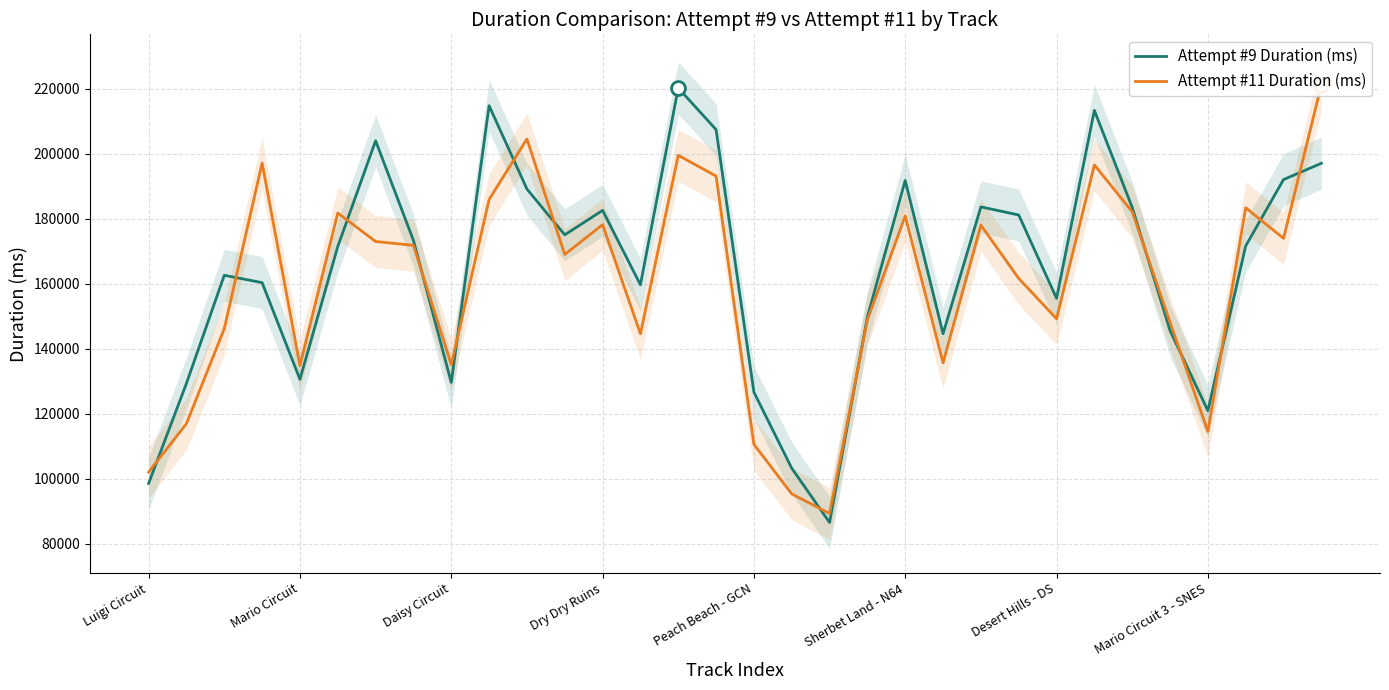

How many interior local peaks does the Attempt #9 Duration (ms) series have?

8